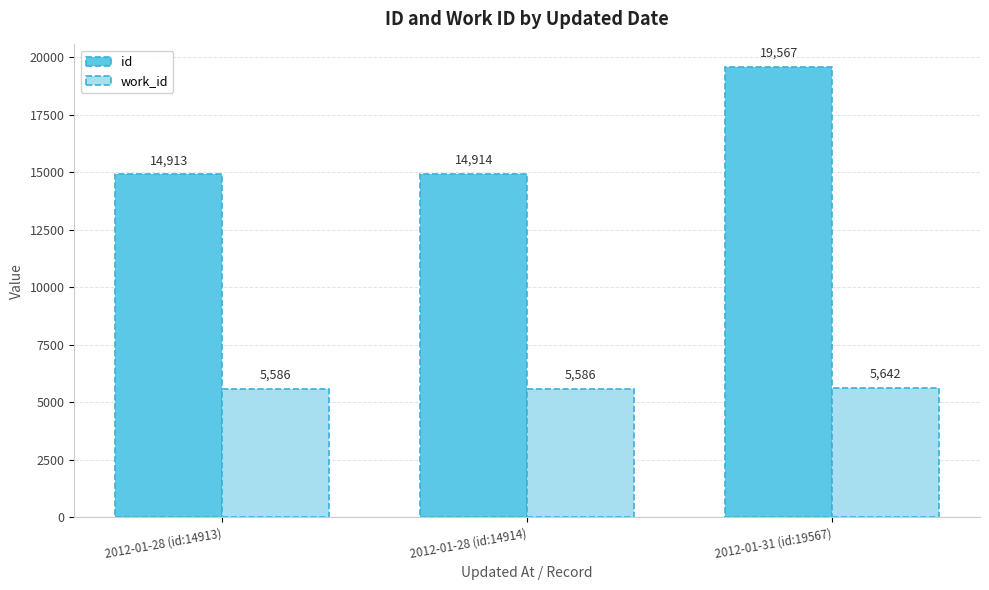

Which series has the largest total across all categories?

id